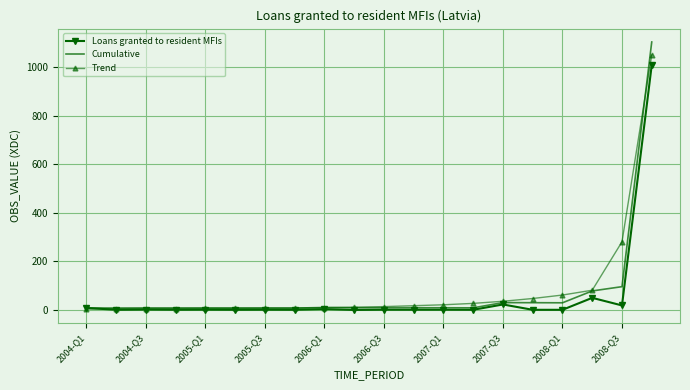

Which series has the largest total across all categories?

Trend